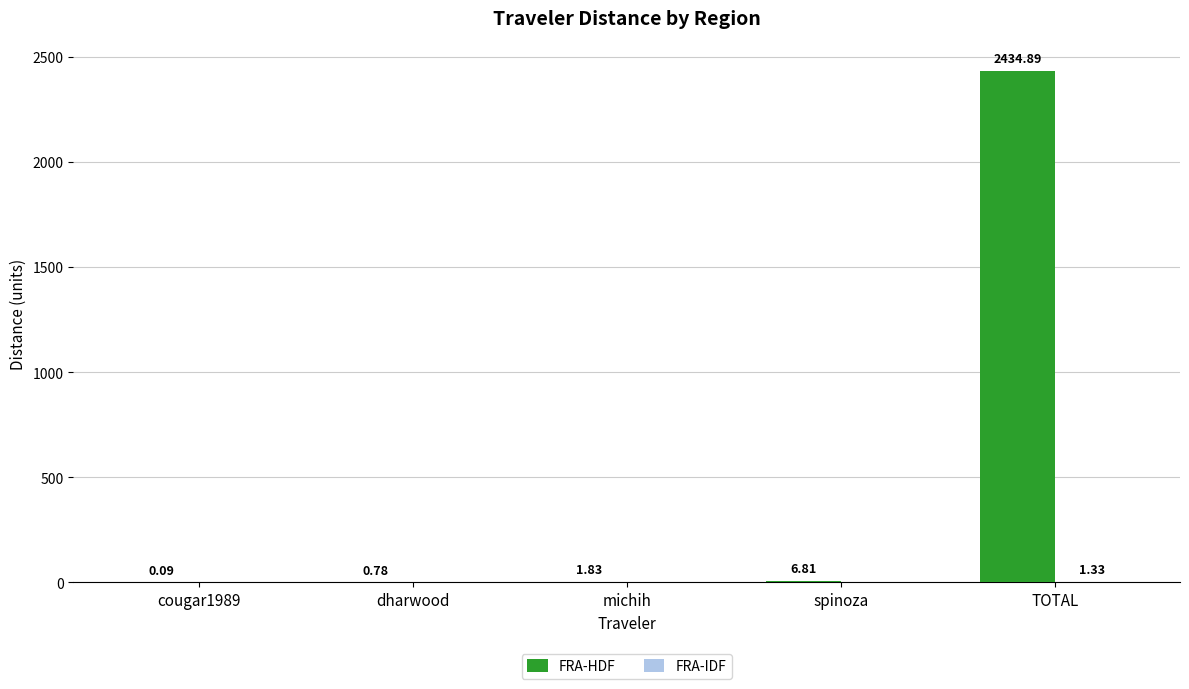

Which category has the highest value in the FRA-HDF series?

TOTAL